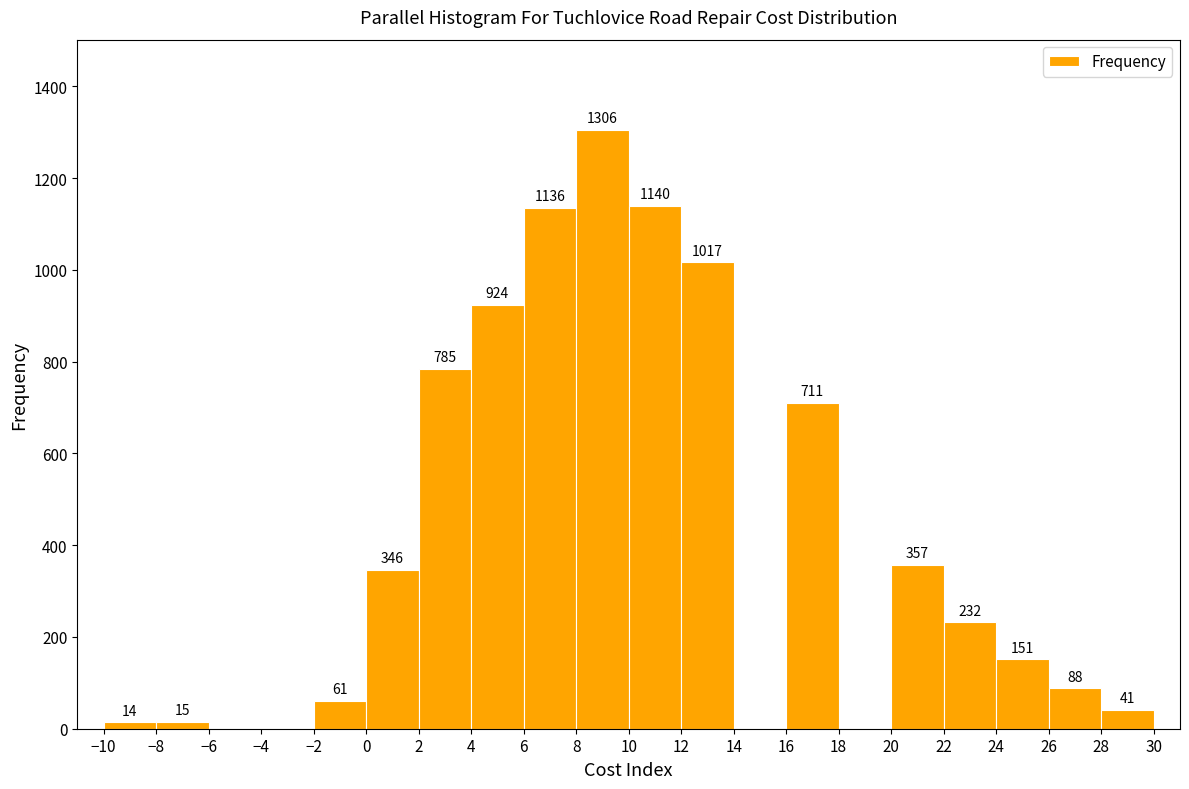

Over which range of the x-axis is the bar tallest?

8 to 10